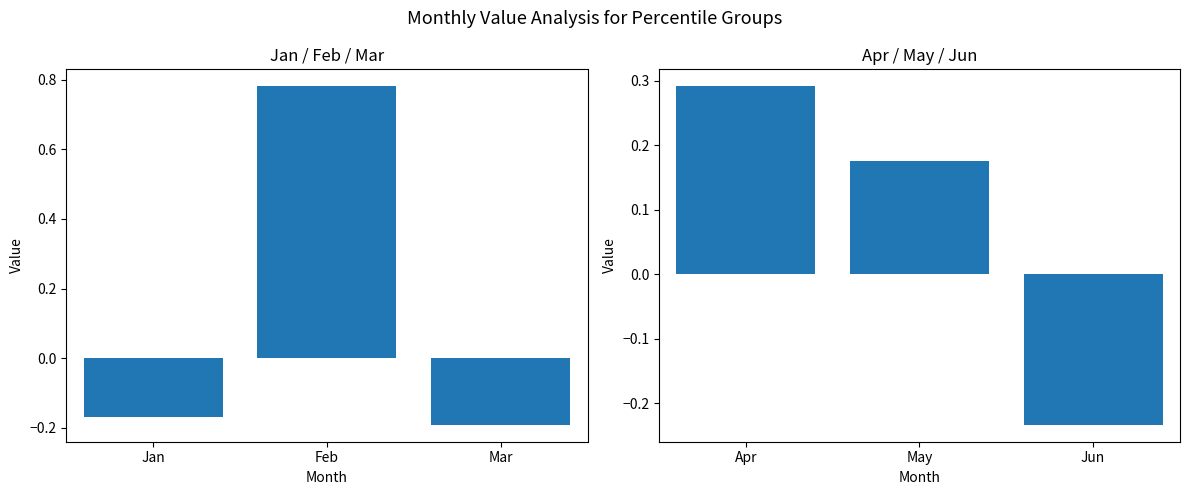

Is the value of Apr-Jun at Mar greater than the value of Jan-Mar at Mar?

No